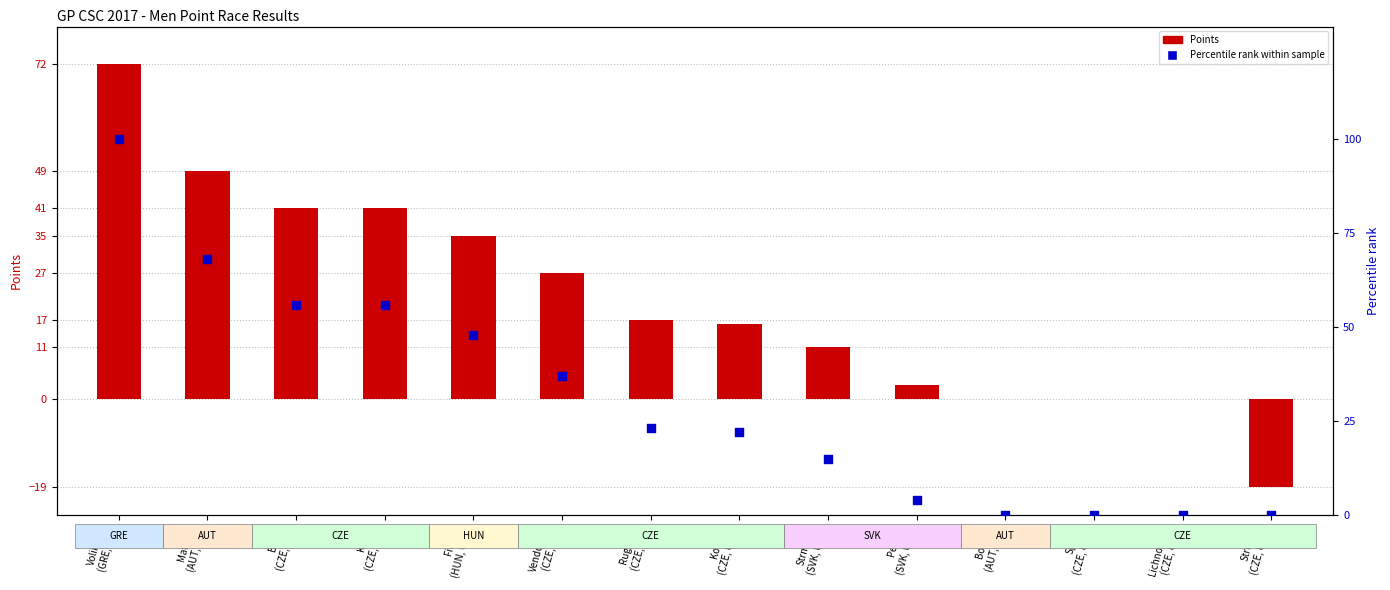

Which series contains the lowest Y value?

Points